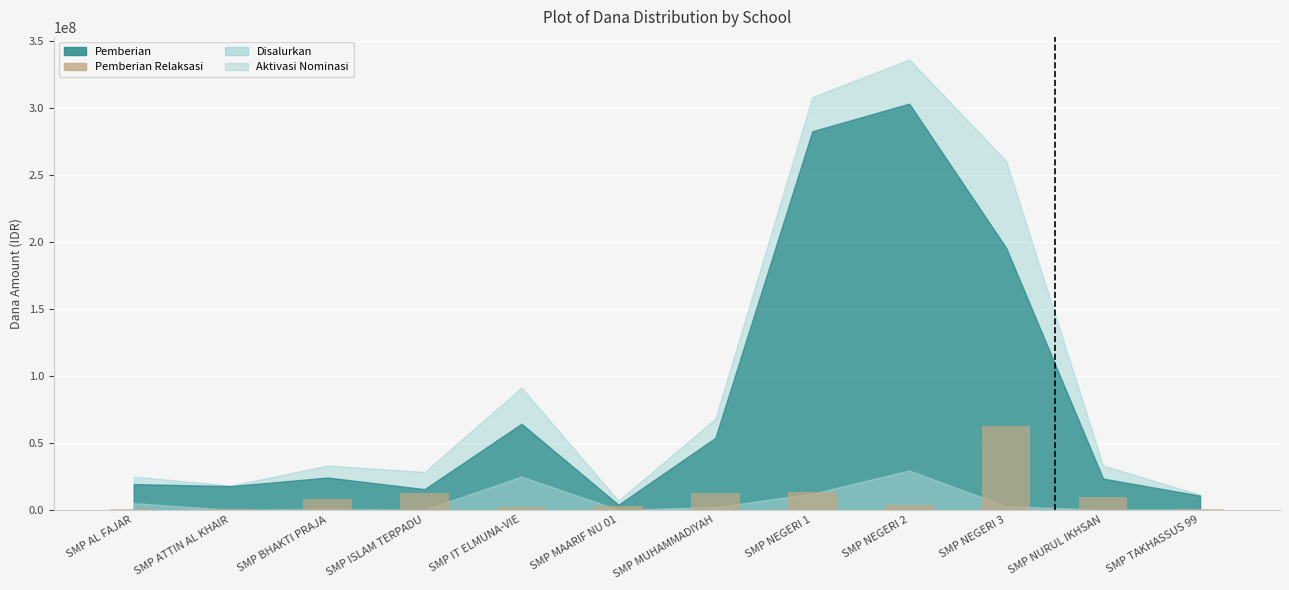

Are the bars grouped side by side (vs. stacked)?

No